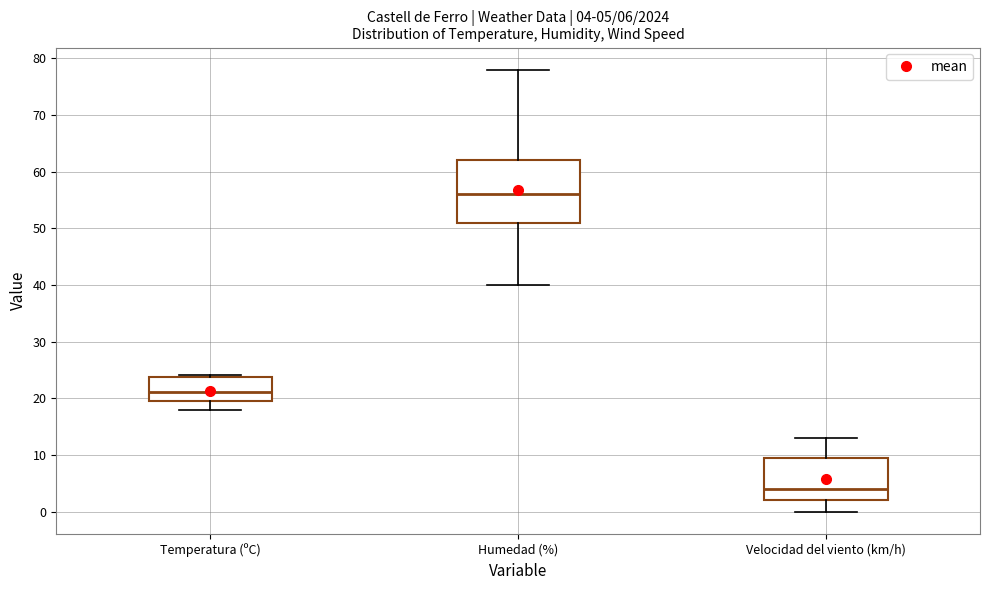

Which box has the lowest median line?

Velocidad del viento (km/h)